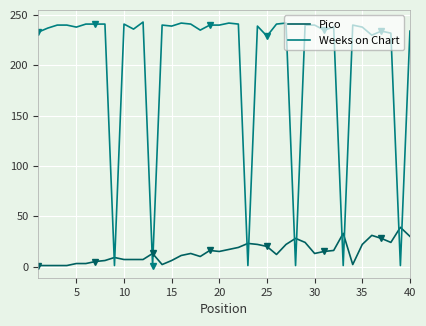

Is it true that Weeks on Chart equals 349 at 25?

False